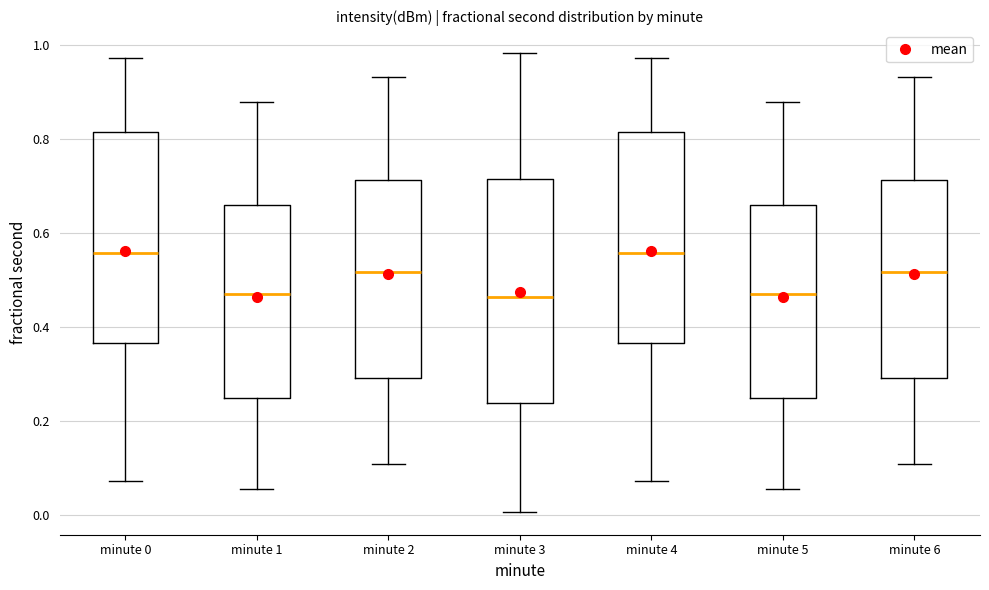

Comparing the boxes themselves (not the whiskers), which one is the tallest?

minute 3